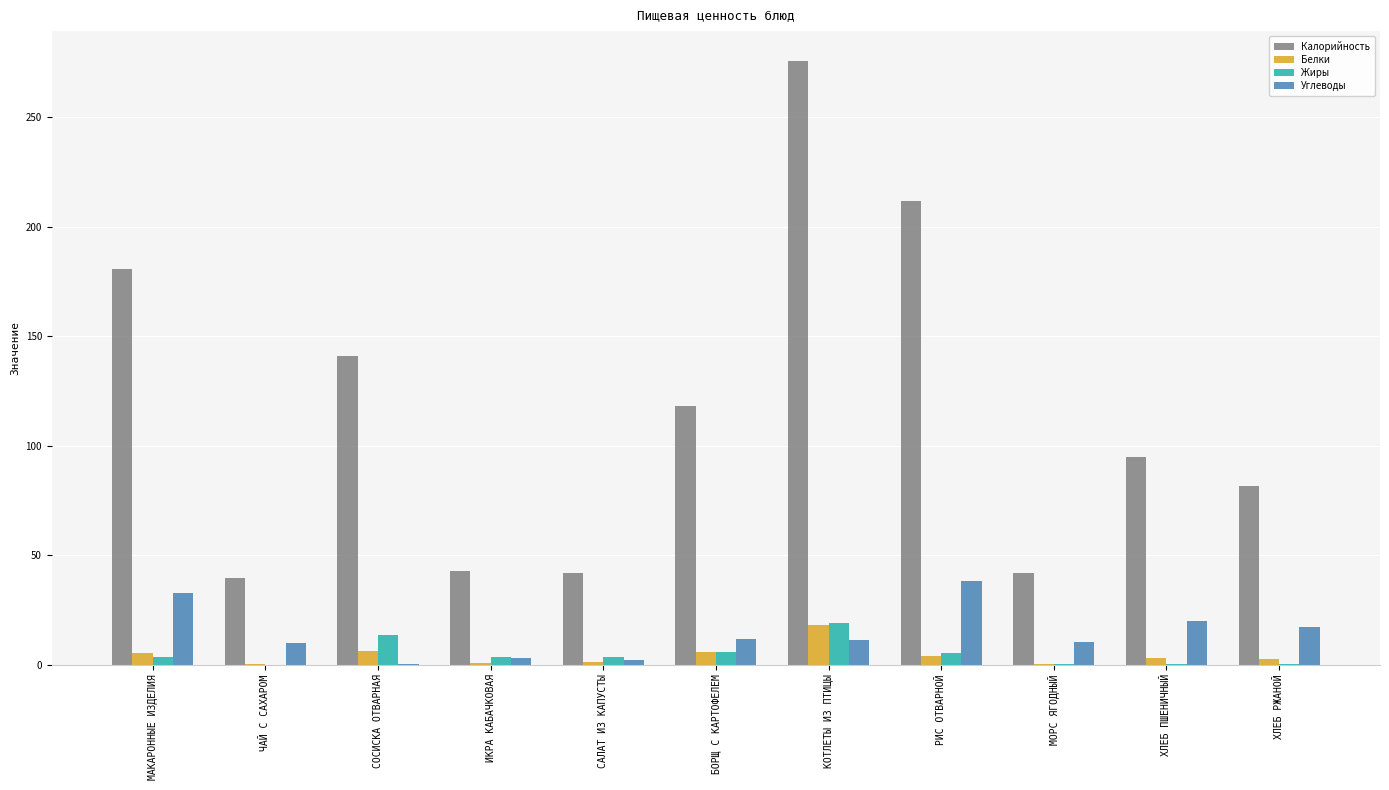

Are the bars grouped side by side (vs. stacked)?

Yes